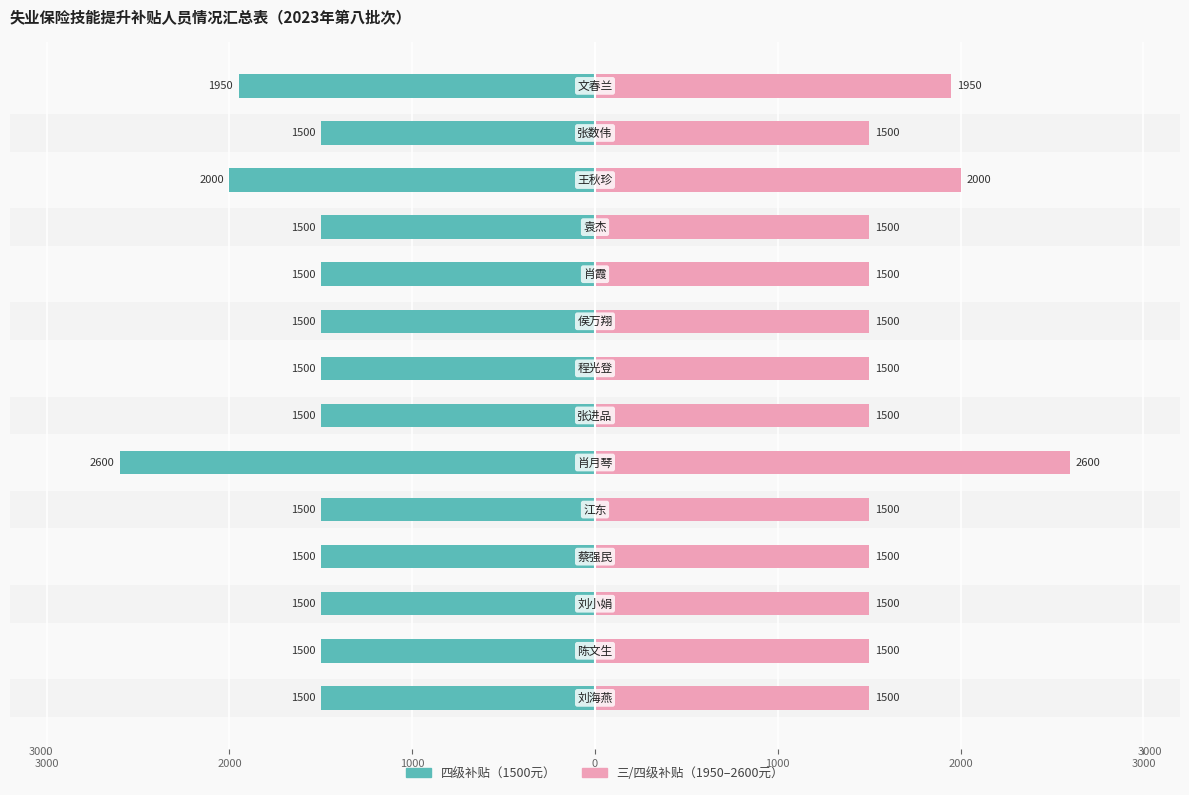

How many bars are there in total?

28